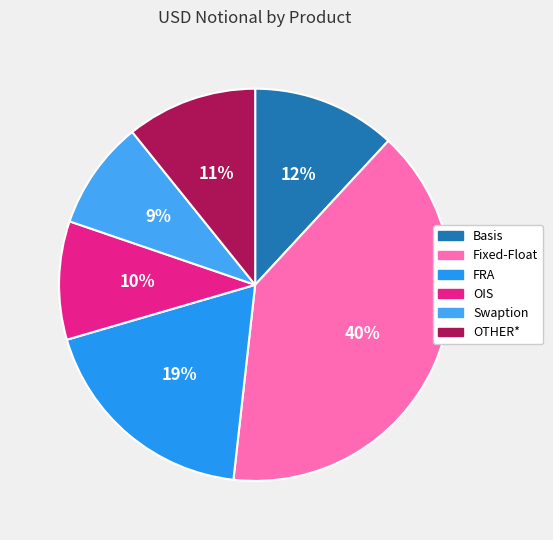

Which slice is the smallest?

Swaption